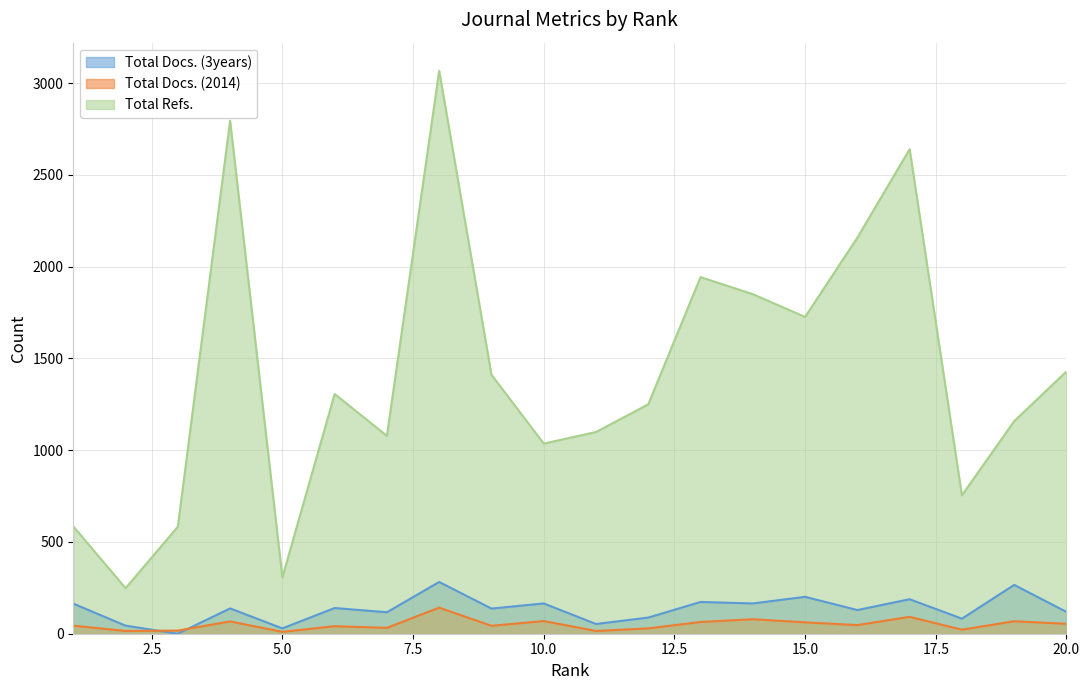

Between 15 and 9, which is larger?

15